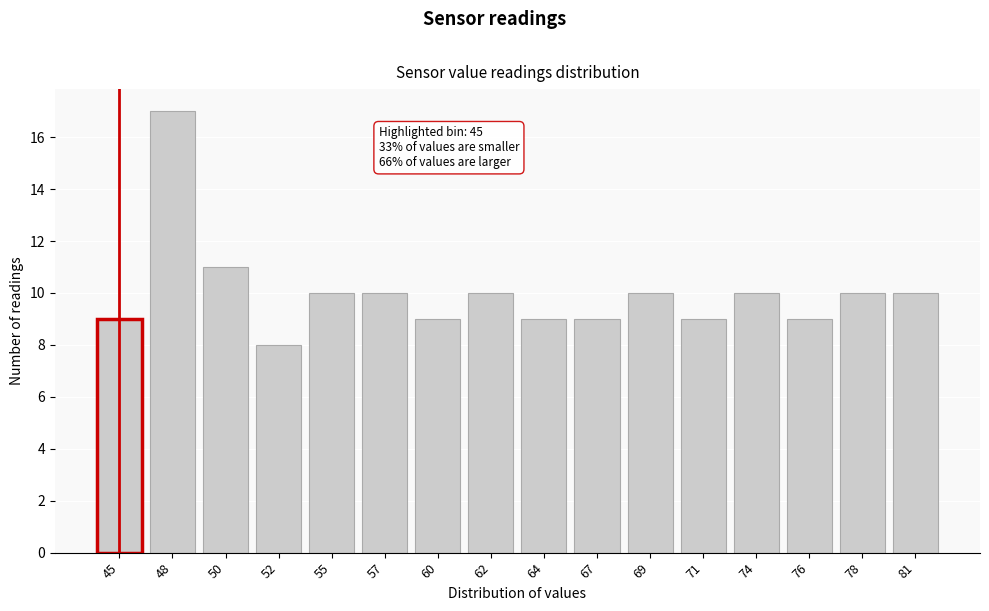

Reading right to left, what are all the values shown in this chart?

81=10	78=10	76=9	74=10	71=9	69=10	67=9	64=9	62=10	60=9	57=10	55=10	52=8	50=11	48=17	45=9